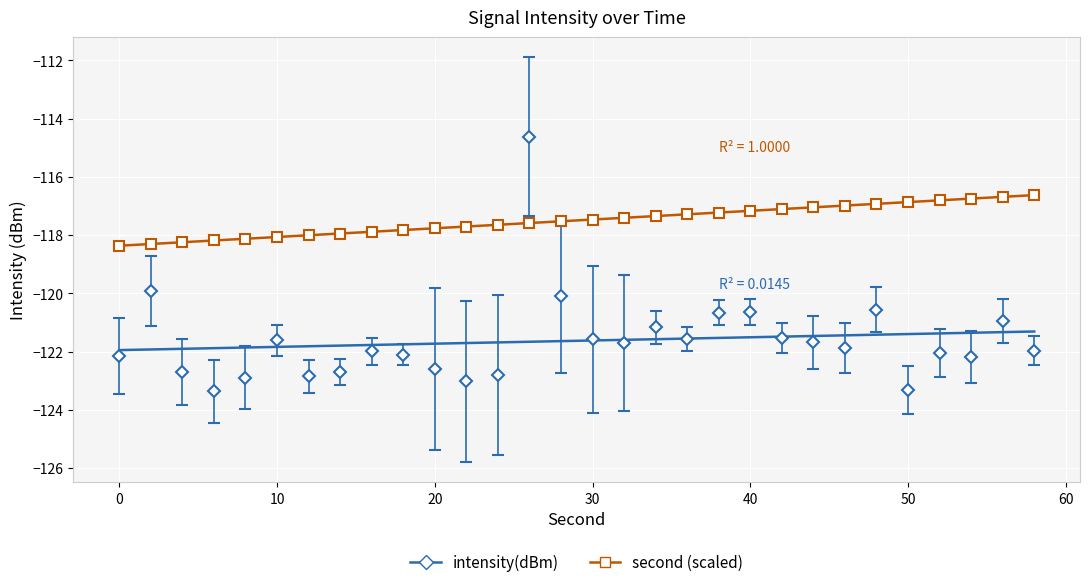

Reading left to right, extract all data points from this chart.

0=-122.1	2=-119.9	4=-122.7	6=-123.4	8=-122.9	10=-121.6	12=-122.9	14=-122.7	16=-122.0	18=-122.1	20=-122.6	22=-123.0	24=-122.8	26=-114.6	28=-120.1	30=-121.6	32=-121.7	34=-121.2	36=-121.6	38=-120.7	40=-120.6	42=-121.5	44=-121.7	46=-121.9	48=-120.6	50=-123.3	52=-122.0	54=-122.2	56=-120.9	58=-122.0